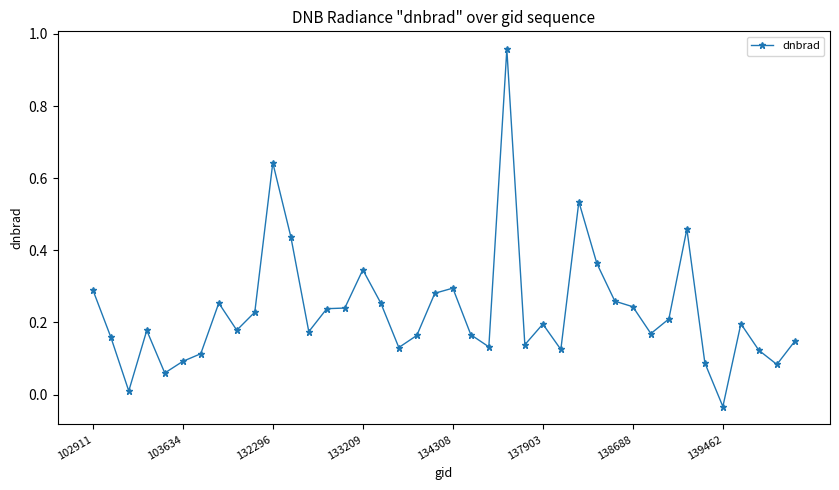

What is the sum of all values?

9.3